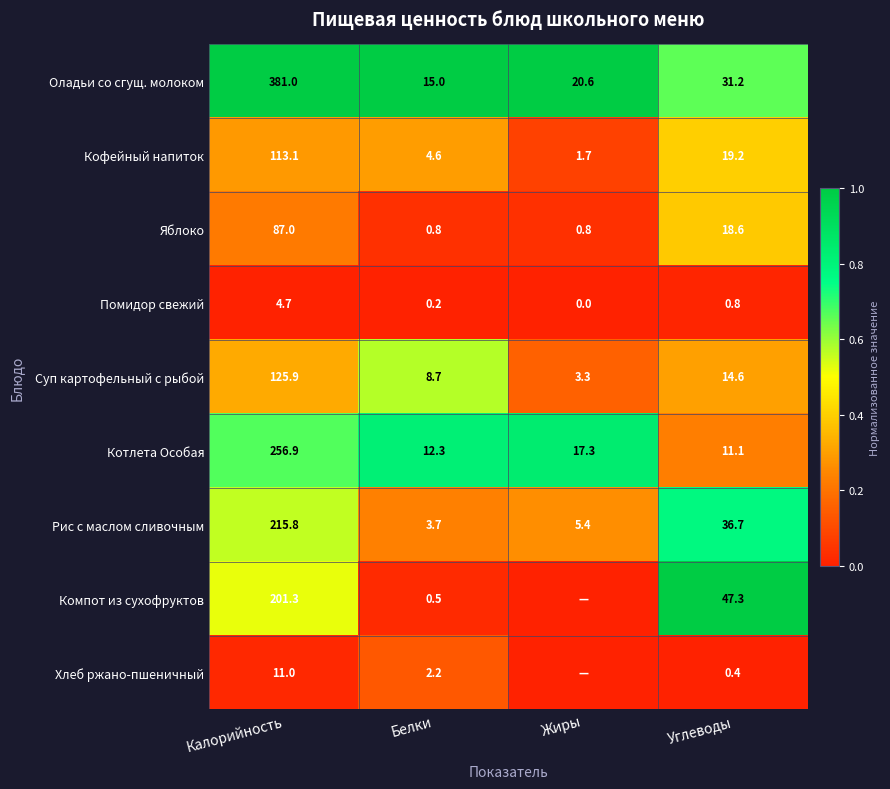

Between Калорийность and Углеводы, which is larger?

Калорийность